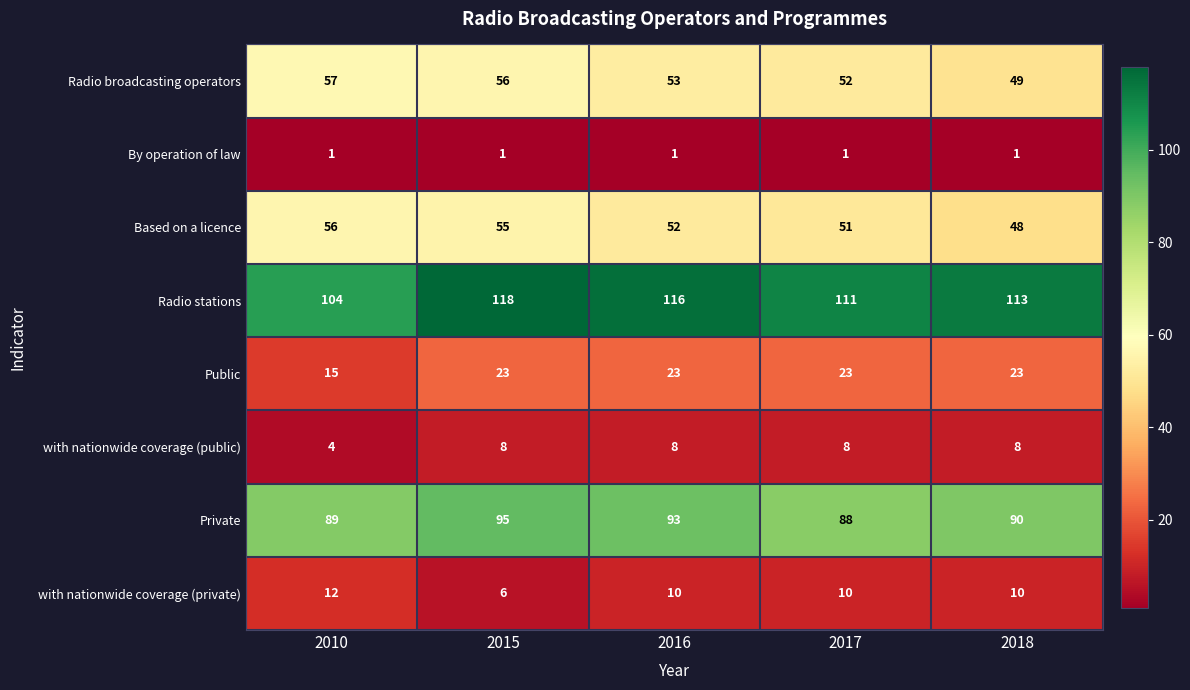

What is the greatest value displayed?

118